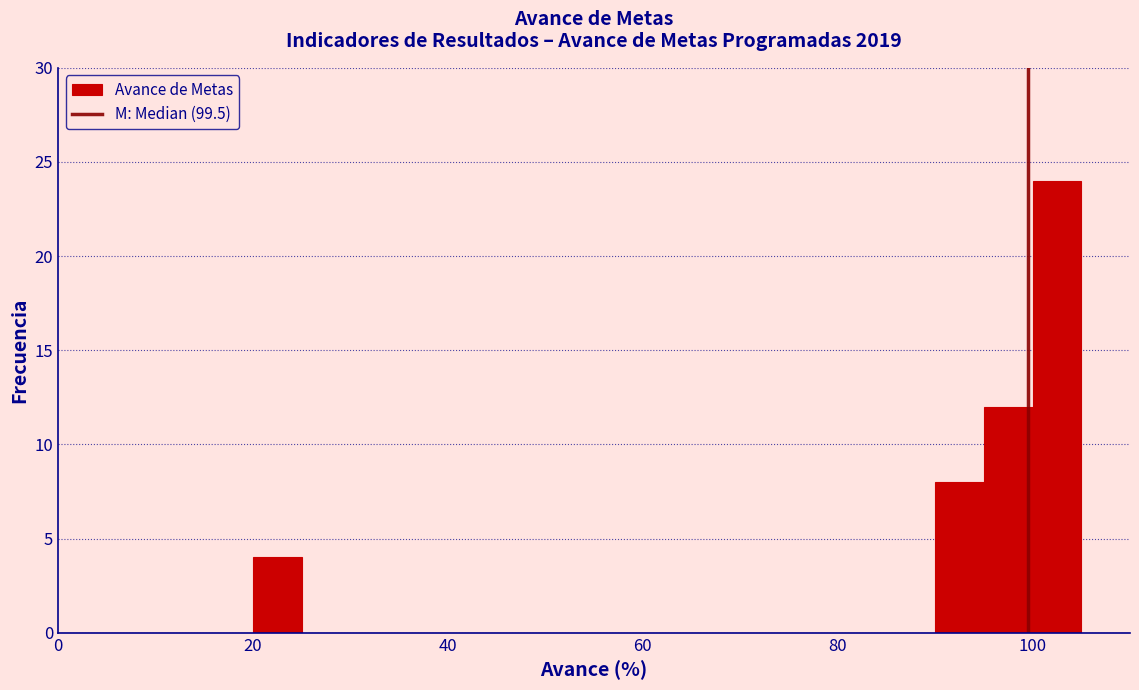

Read against the x-axis, roughly where is the centre of the tallest bar?

102